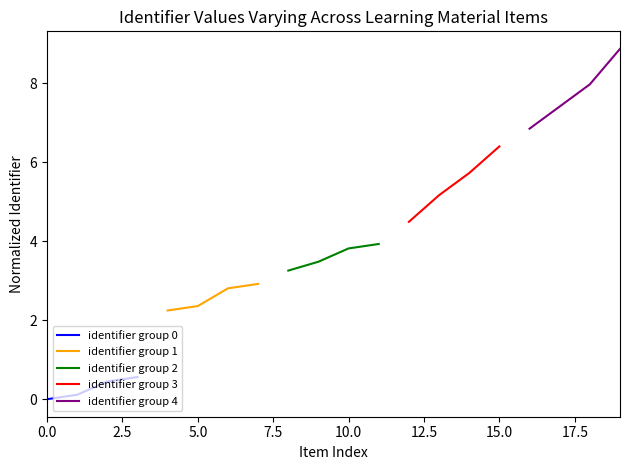

True or false: identifier group 0 has more than 2 interior local peaks.

False